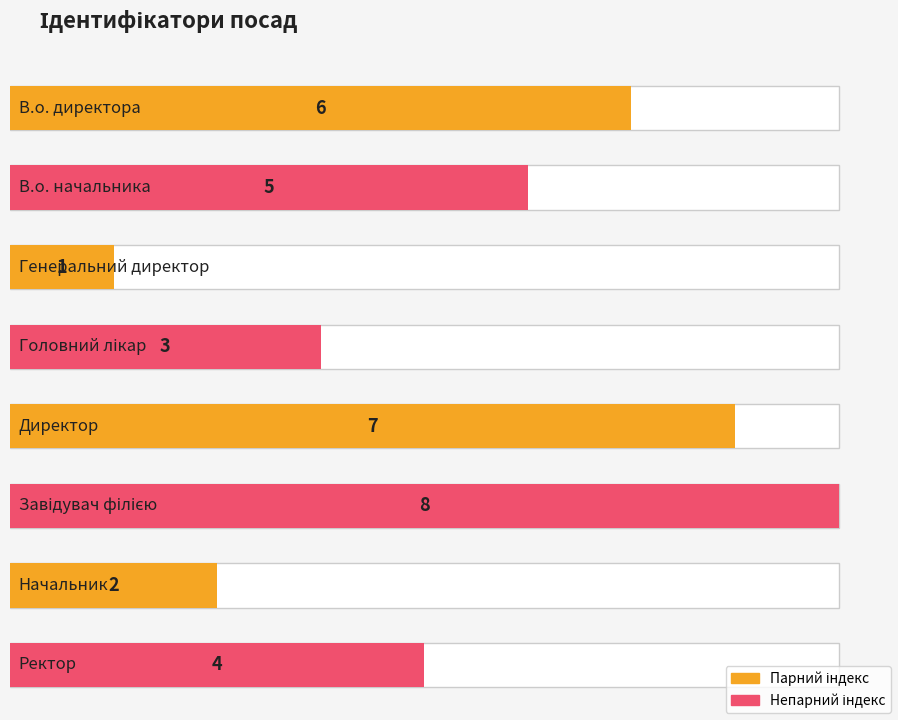

What position from the left is Ректор?

8